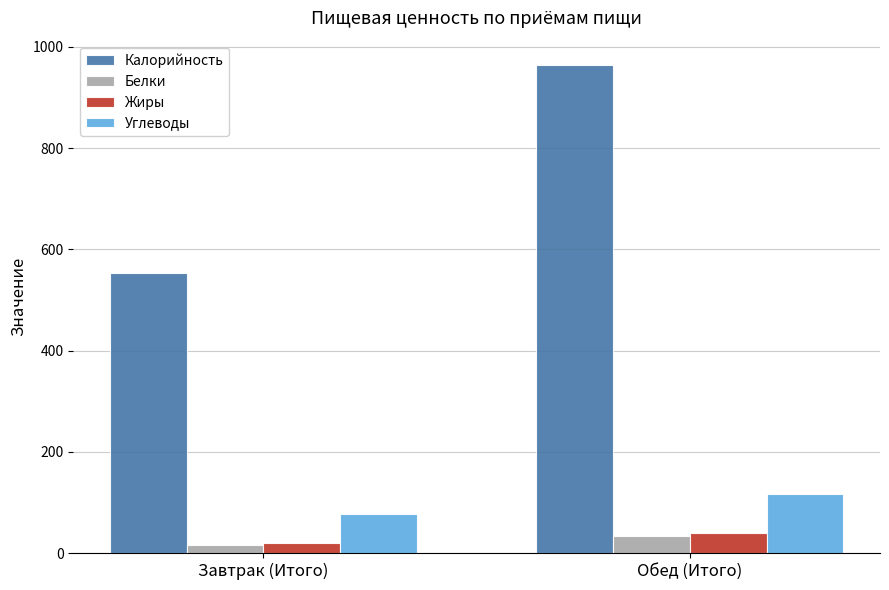

What is the sum of the Углеводы values at Завтрак (Итого) and Обед (Итого)?

193.2